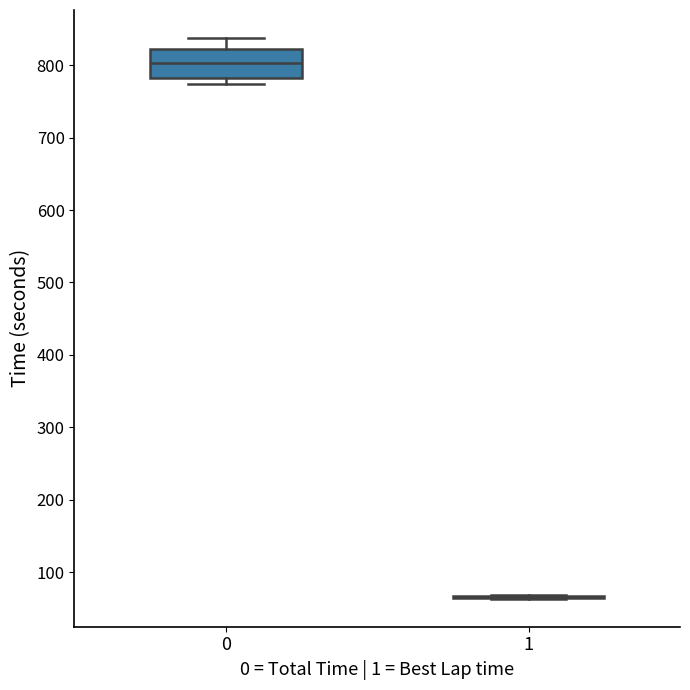

Where does the upper whisker of the box at x = 0 end on the y-axis? The values are not printed on the chart, so give them approximately, as read against the axis.

840